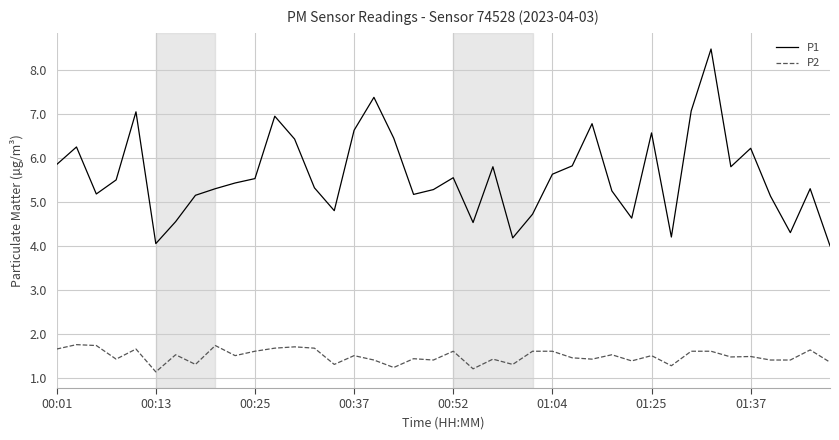

List the series in order of their overall mean, lowest first.

P2, P1